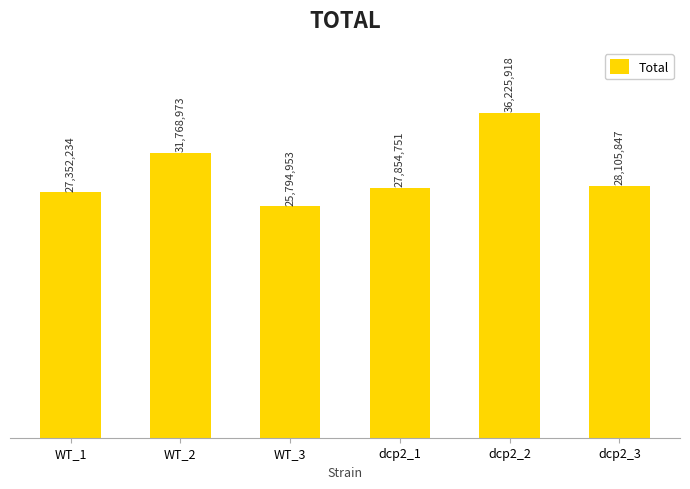

Between WT_2 and dcp2_2, which is larger?

dcp2_2